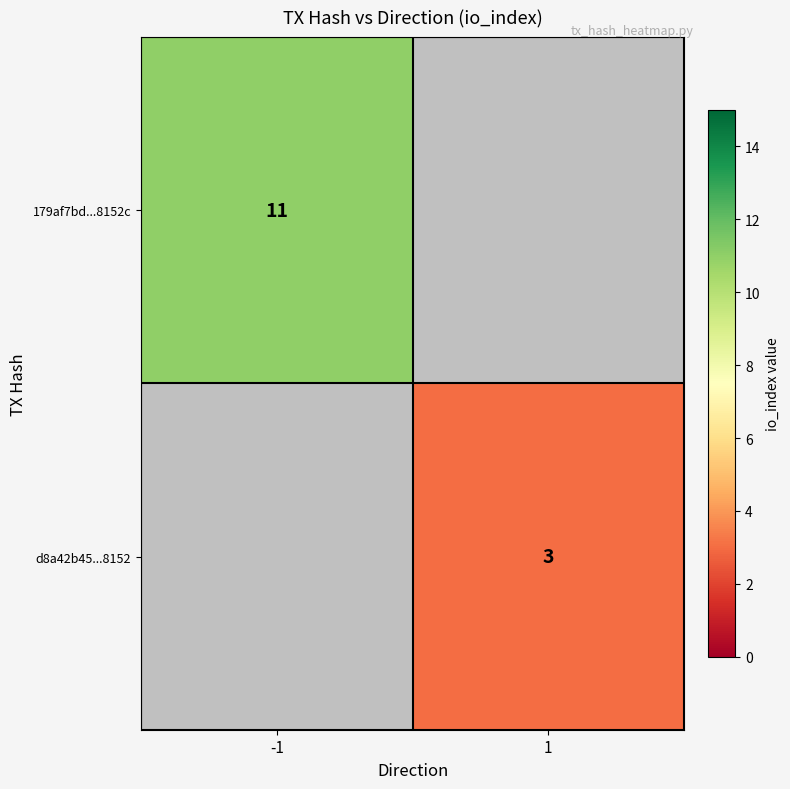

The d8a42b45...8152 series shows 3 at 1. True or false?

True